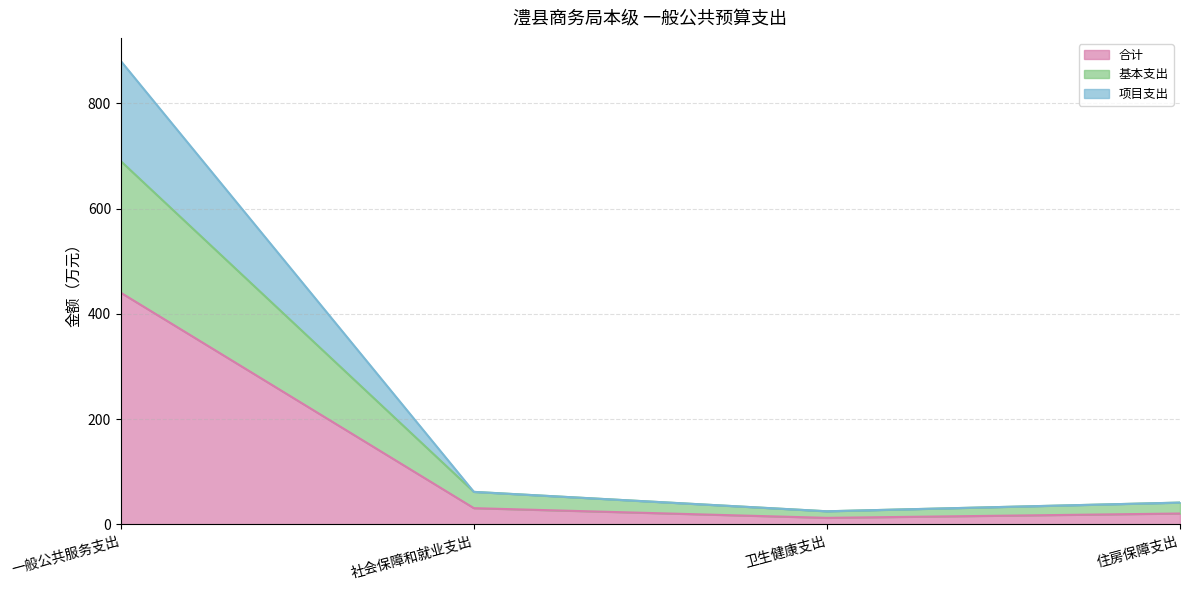

What are all the series names shown in the legend?

合计, 基本支出, 项目支出